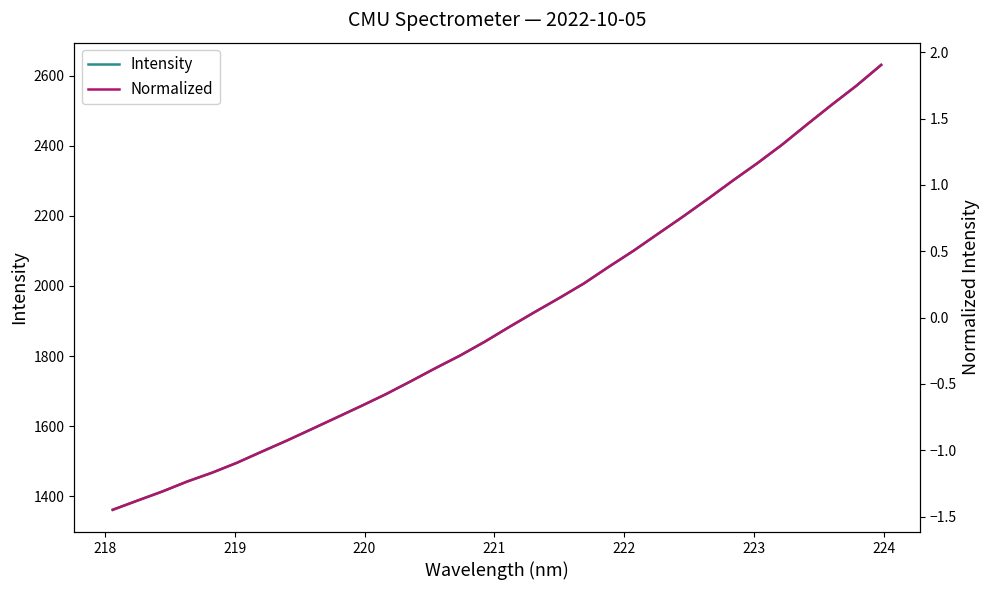

The value of Normalized at 224 is -1.5. True or false?

False